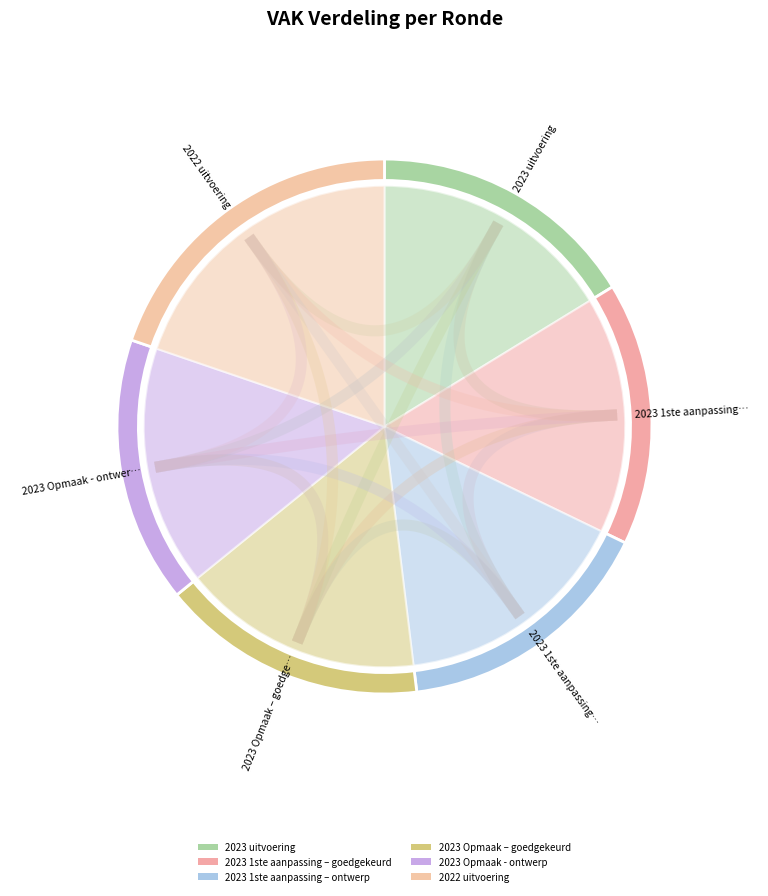

Combined, do 2023 1ste aanpassing – ontwerp and 2023 1ste aanpassing – goedgekeurd account for over 50%?

No